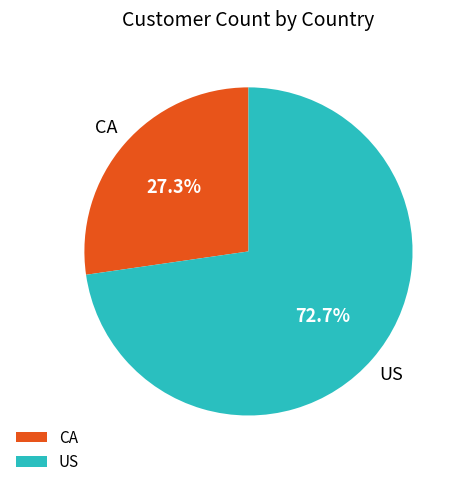

To the nearest percent, what is the average slice percentage?

50%